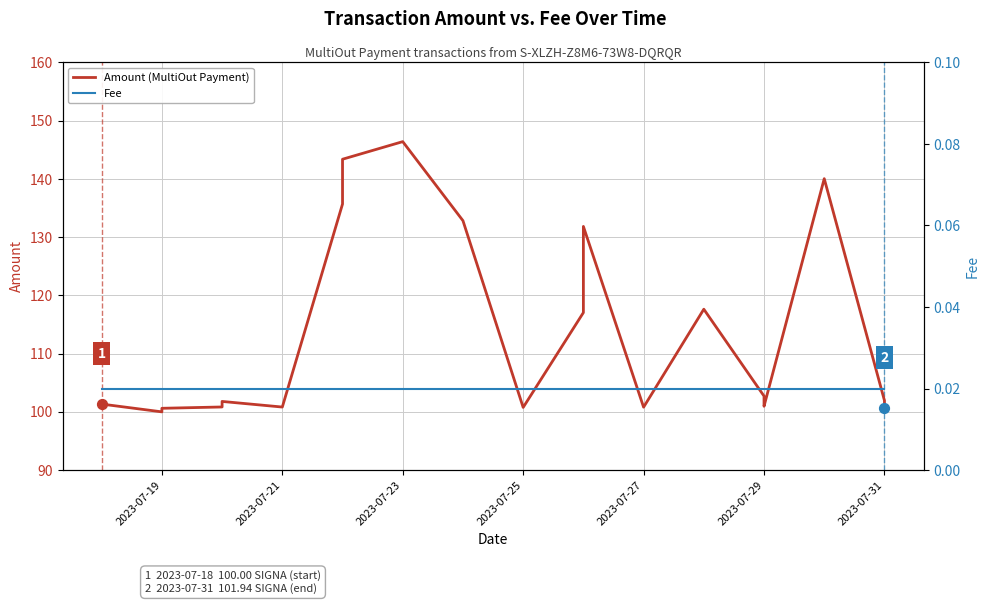

At how many categories does at least one series exceed 113?

8